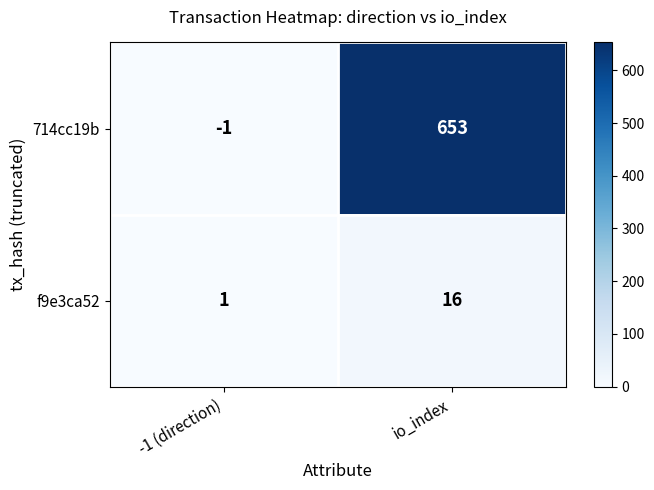

What is the difference between the f9e3ca52 values at -1 (direction) and io_index?

15